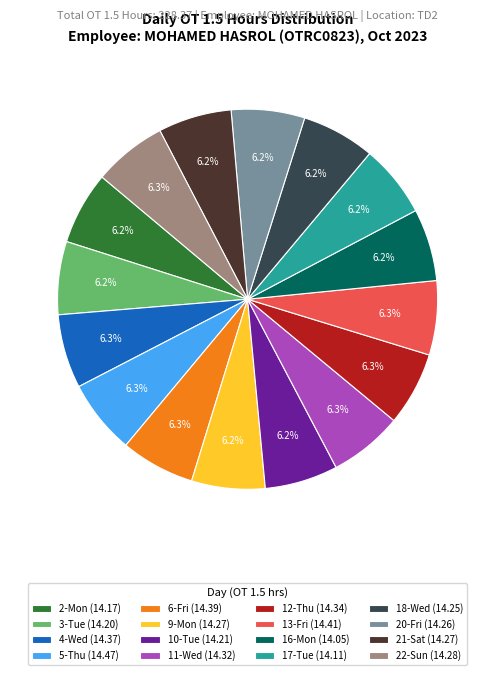

True or false: 11-Wed accounts for 14% of the total.

False